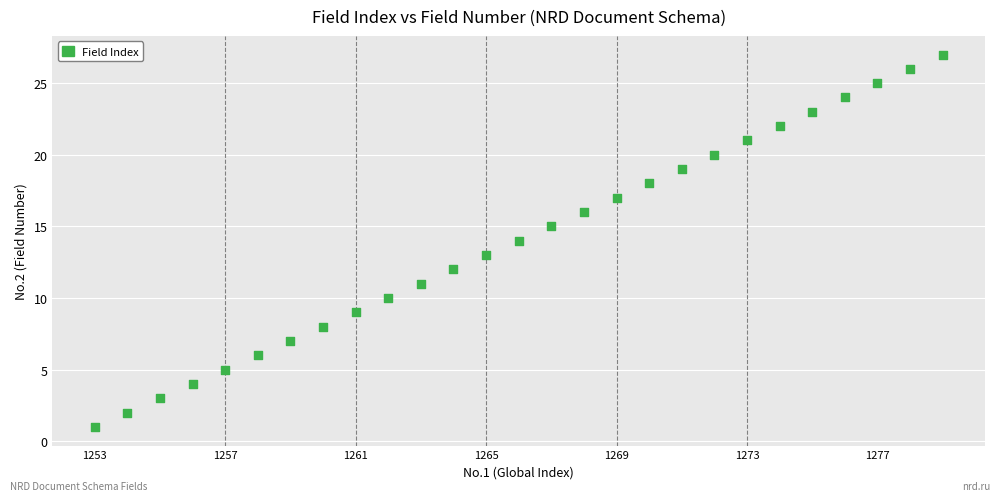

What is the range of X values (max minus min)?

26